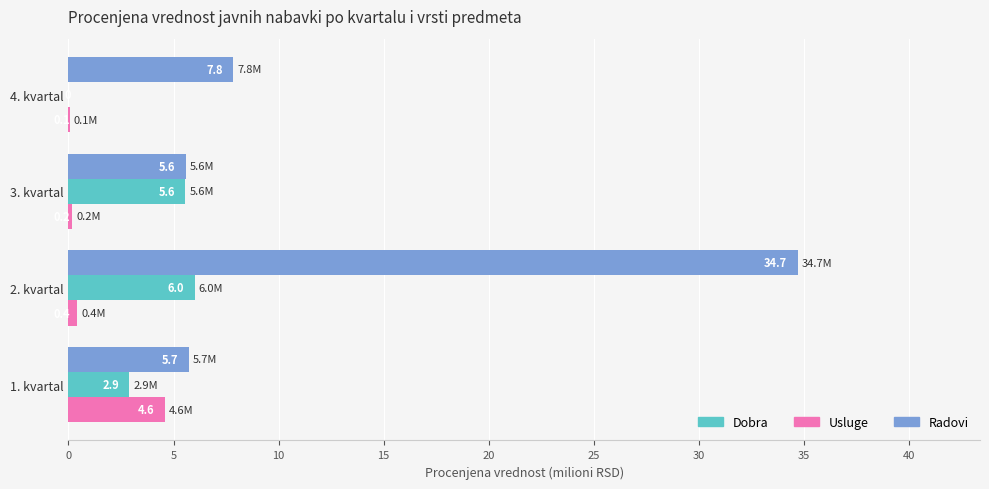

What is the approximate value of Radovi at 1. kvartal?

5.7